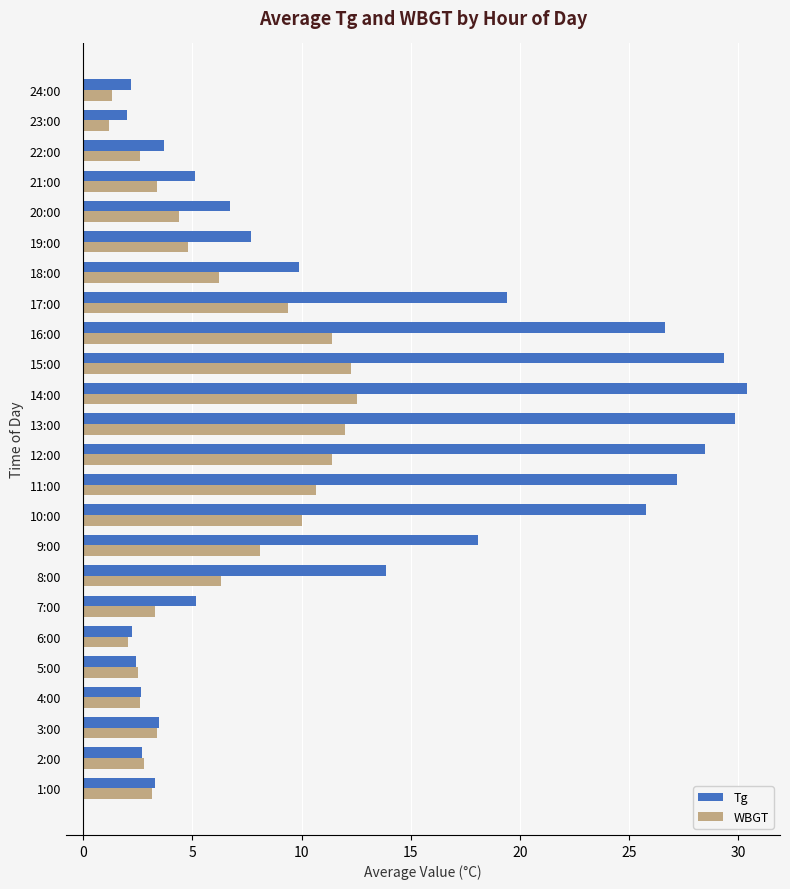

What is the smallest value displayed?

1.2